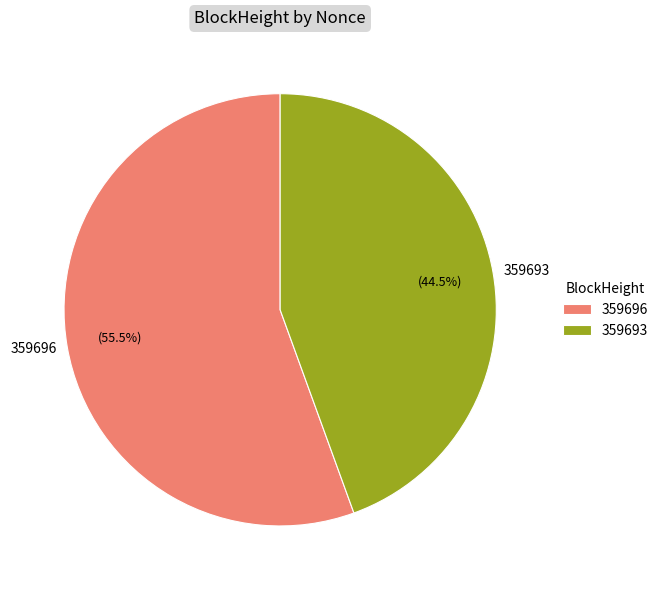

True or false: 359693 accounts for 99% of the total.

False